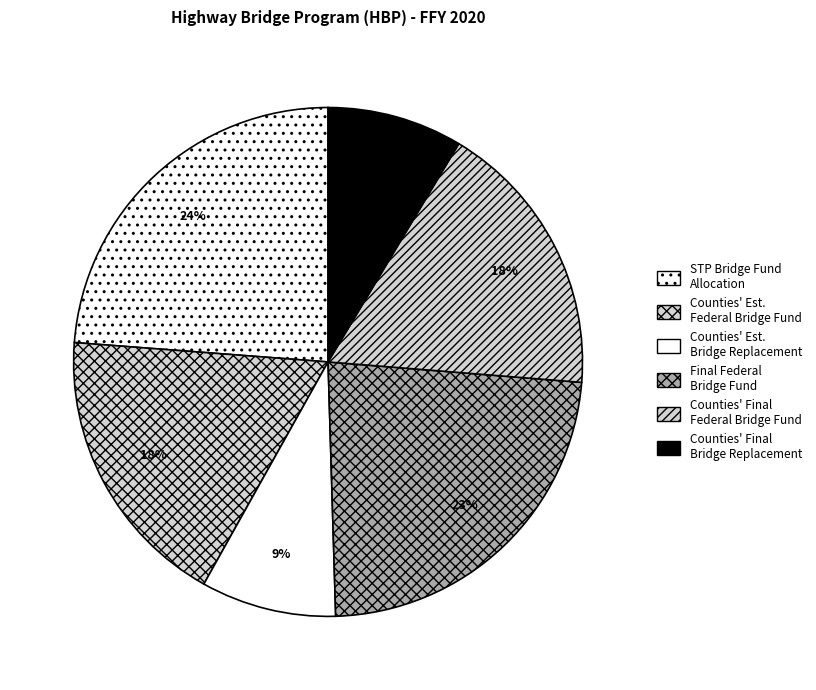

Is there any slice that represents more than half of the pie?

No